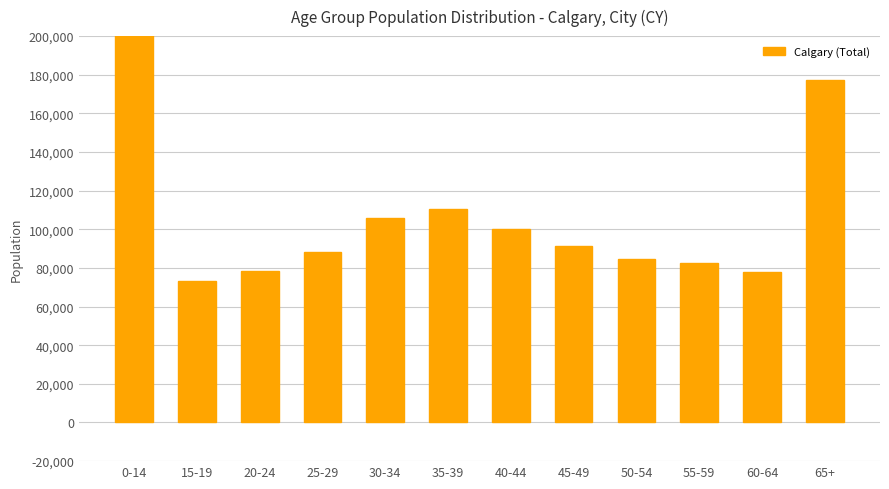

List the labels in order of value, smallest first.

15-19, 60-64, 20-24, 55-59, 50-54, 25-29, 45-49, 40-44, 30-34, 35-39, 65+, 0-14